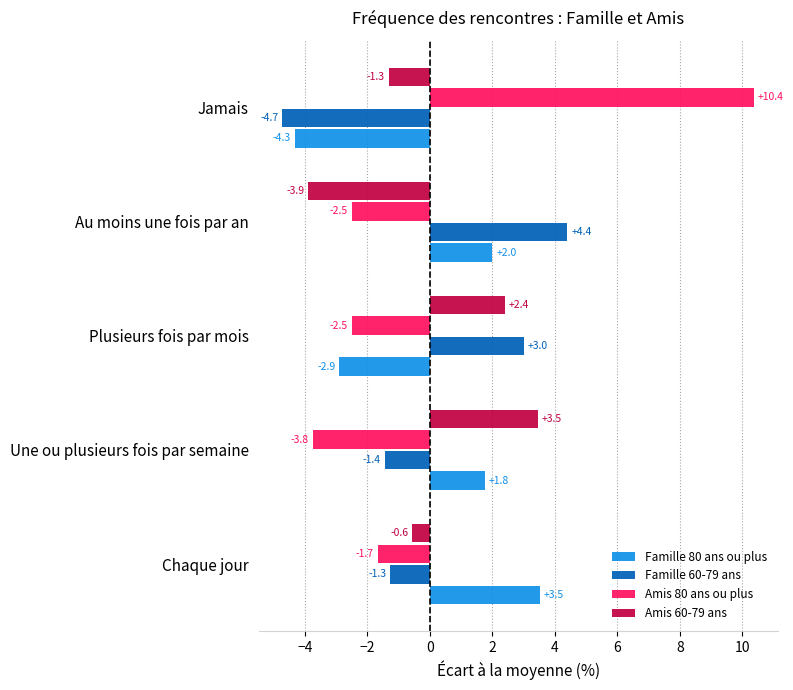

Between Plusieurs fois par mois and Jamais, which series saw the biggest shift?

Amis 80 ans ou plus